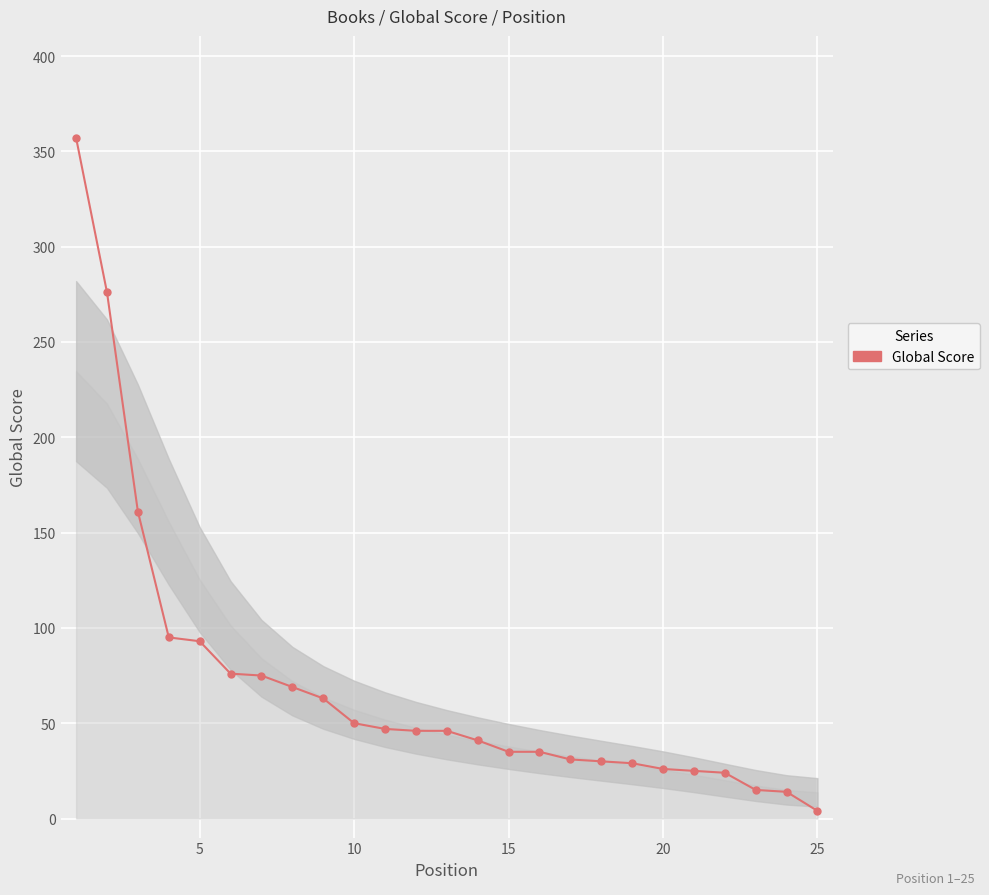

Does the chart have visible grid lines?

Yes